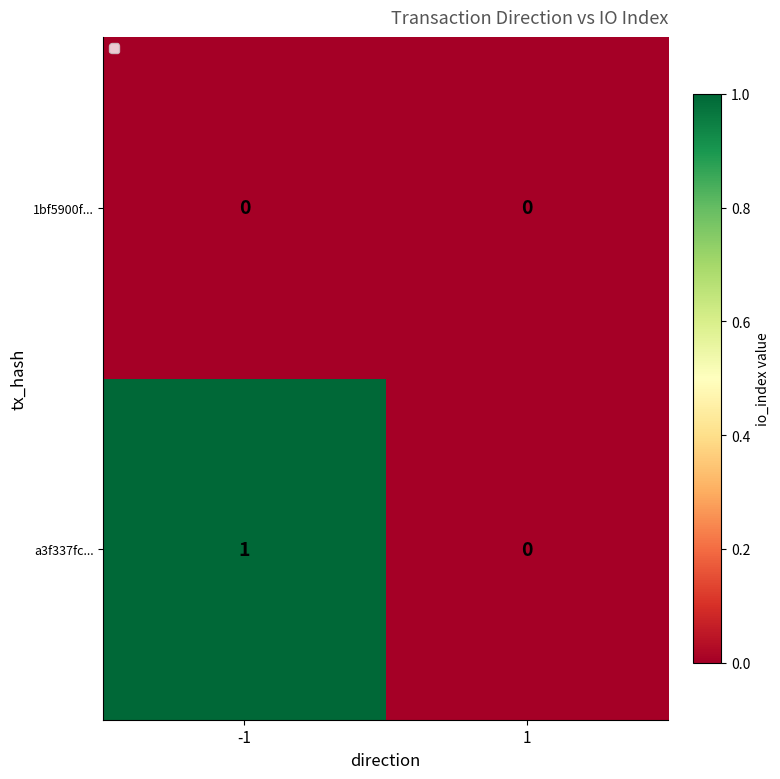

Rank the series by their average value, from highest to lowest.

a3f337fc..., 1bf5900f...